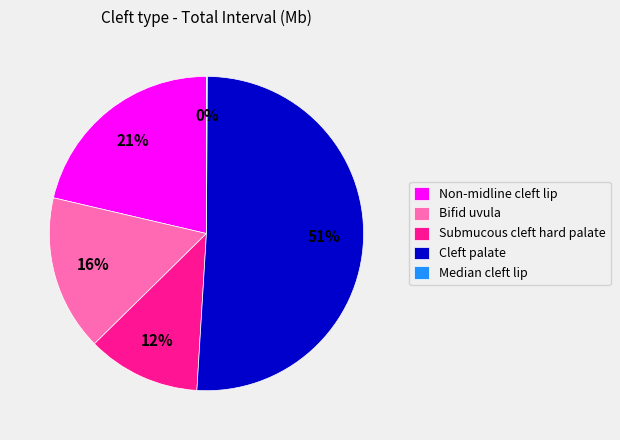

What is the largest slice in the pie chart?

Cleft palate